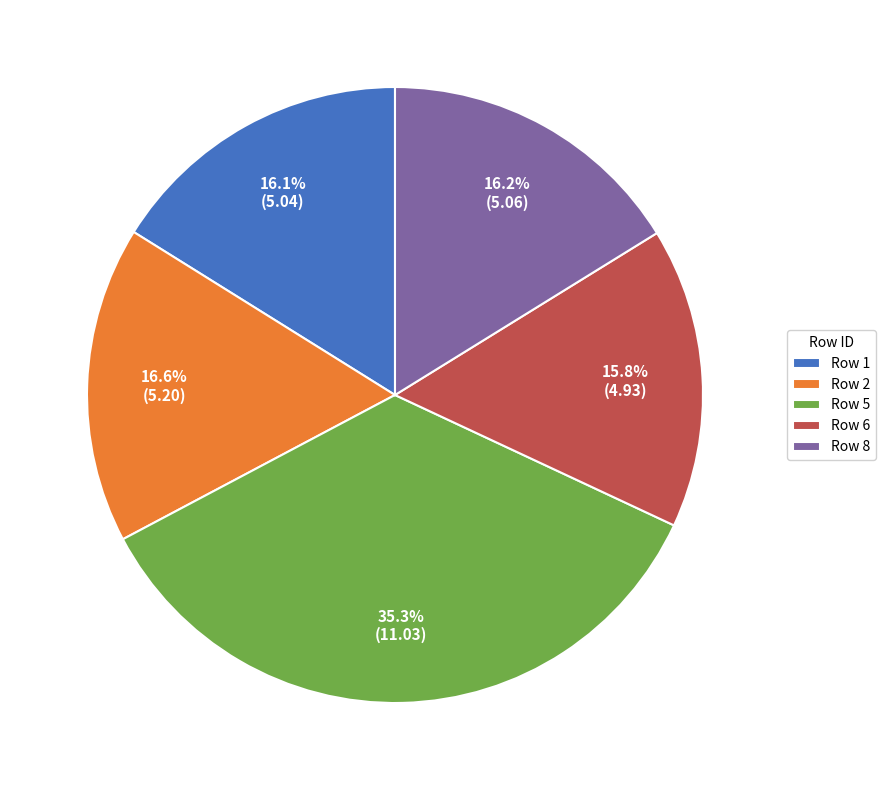

What is the ratio of the value at Row 2 to the value at Row 6?

1.1